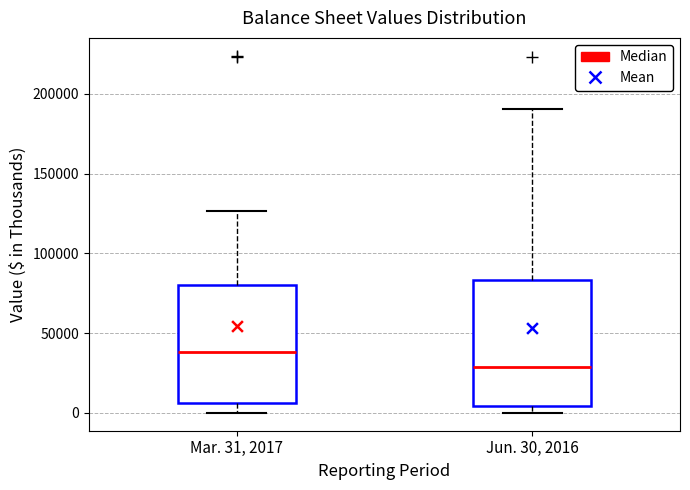

Reading left to right, read every box against the y-axis: the position of its median line, the range the box covers, and the ends of its whiskers. The values are not printed on the chart, so give them approximately, as read against the axis.

Mar. 31, 2017: median 40000, box 5000 to 80000, whiskers 0 to 125000
Jun. 30, 2016: median 30000, box 5000 to 85000, whiskers 0 to 190000